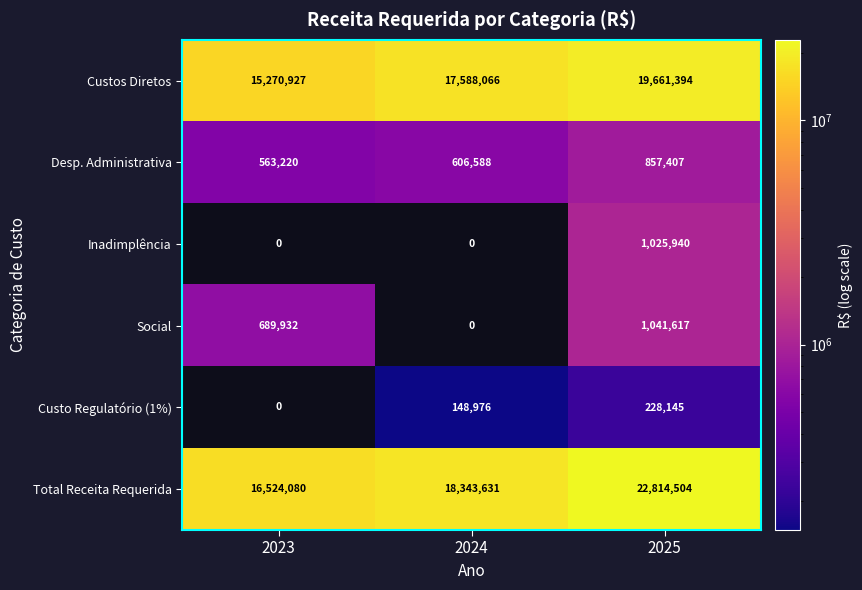

What is the sum of the Custo Regulatório (1%) values at 2025 and 2024?

377121